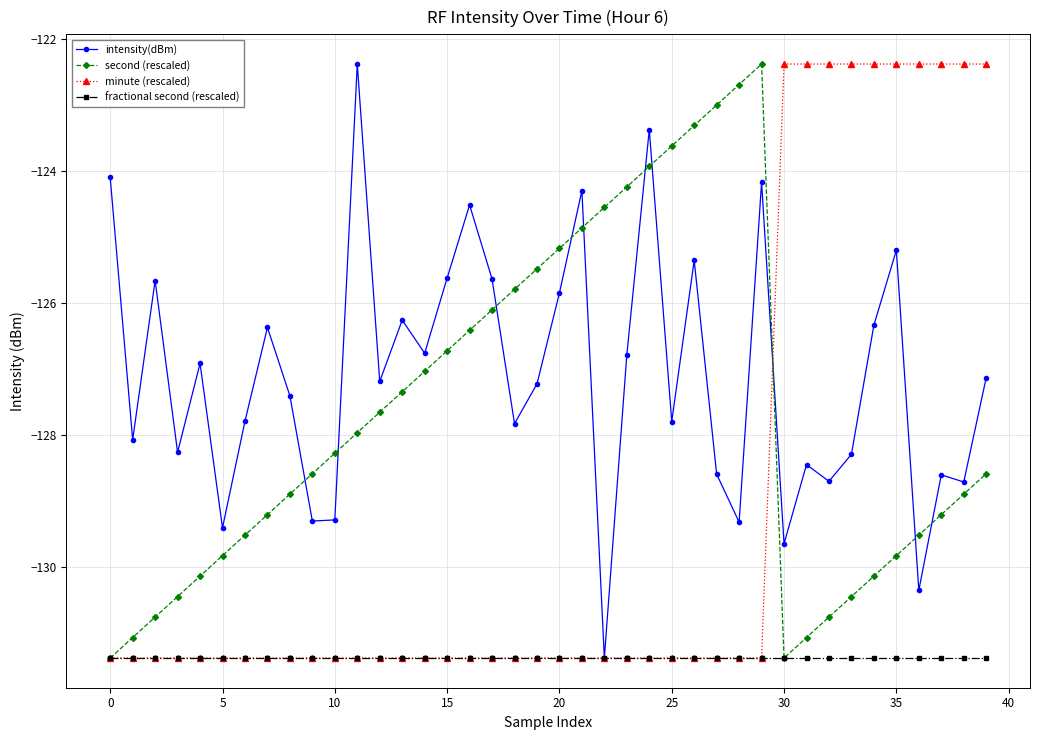

What is the greatest value displayed?

-122.4